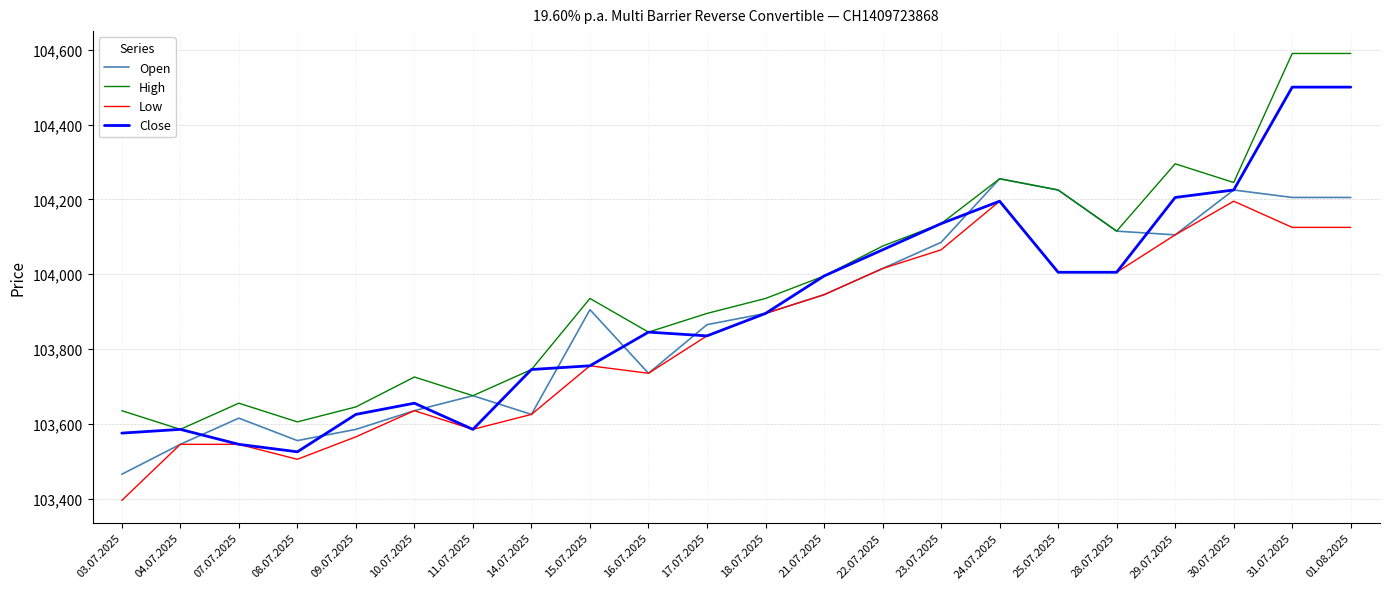

List the series in order of their peak value, lowest first.

Low, Open, Close, High